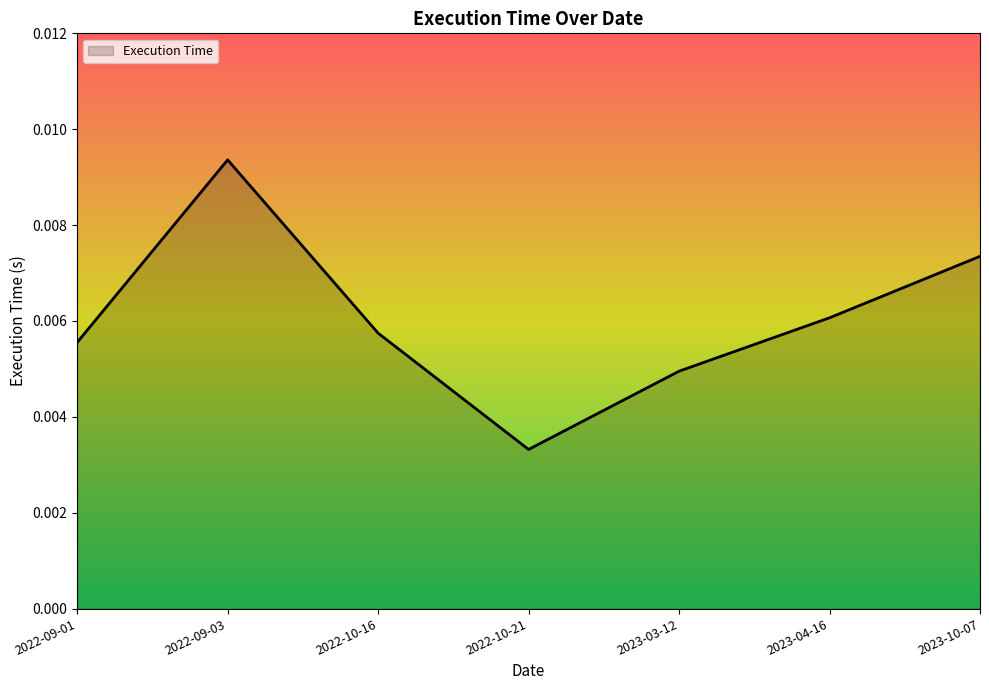

Where is the first local minimum?

2022-10-21